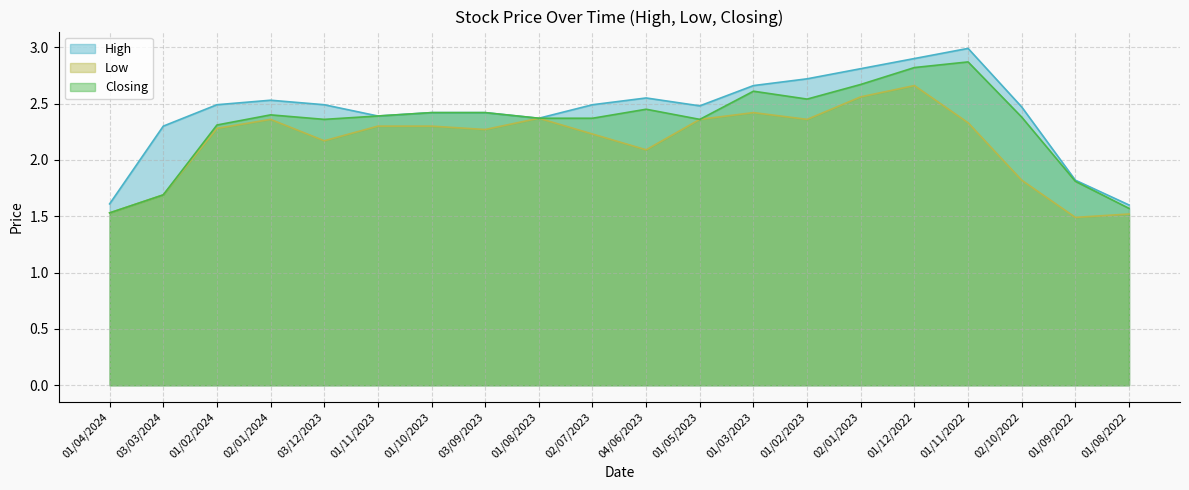

What is the label of the 2nd point from the left?

03/03/2024